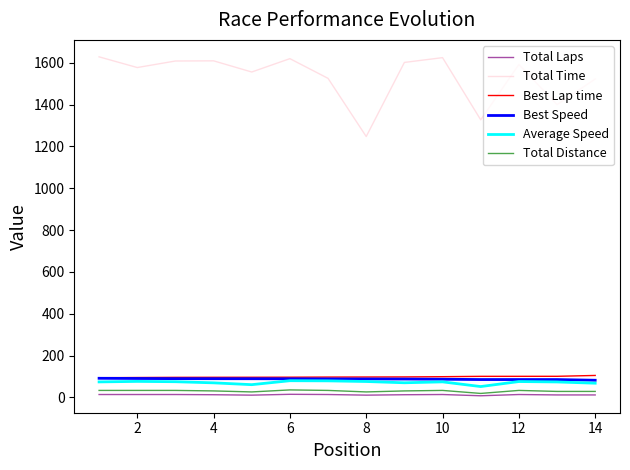

Which series has the largest range (max minus min)?

Total Time